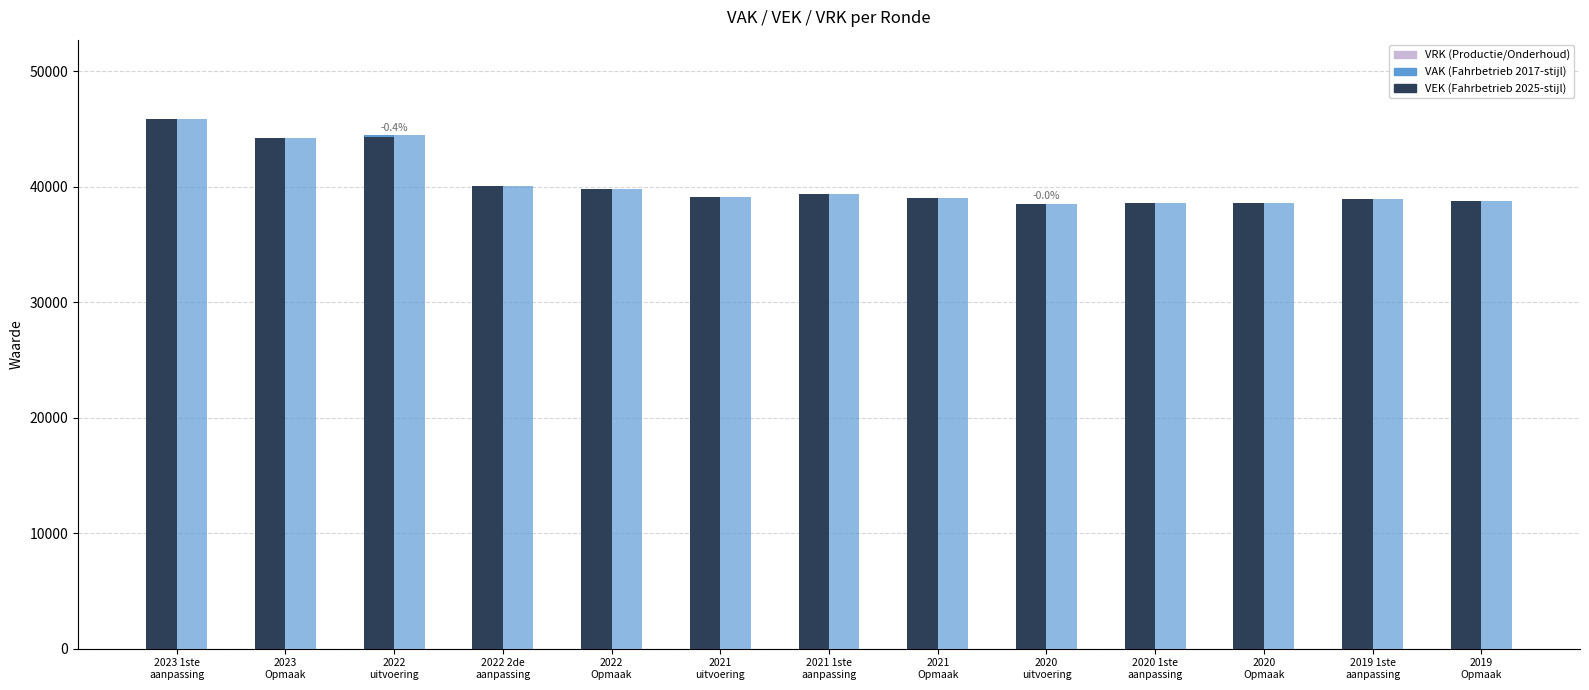

What is the difference between the highest and lowest values at 2021
uitvoering?

39096